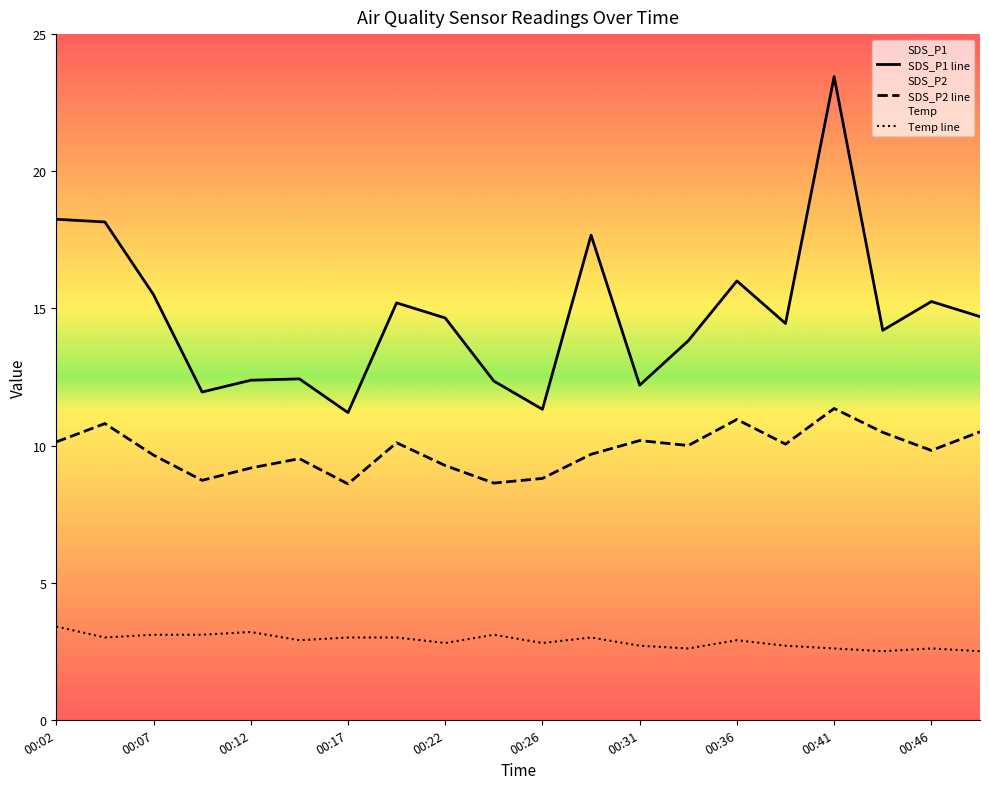

Which series changed the most between 00:19 and 00:39?

SDS_P1